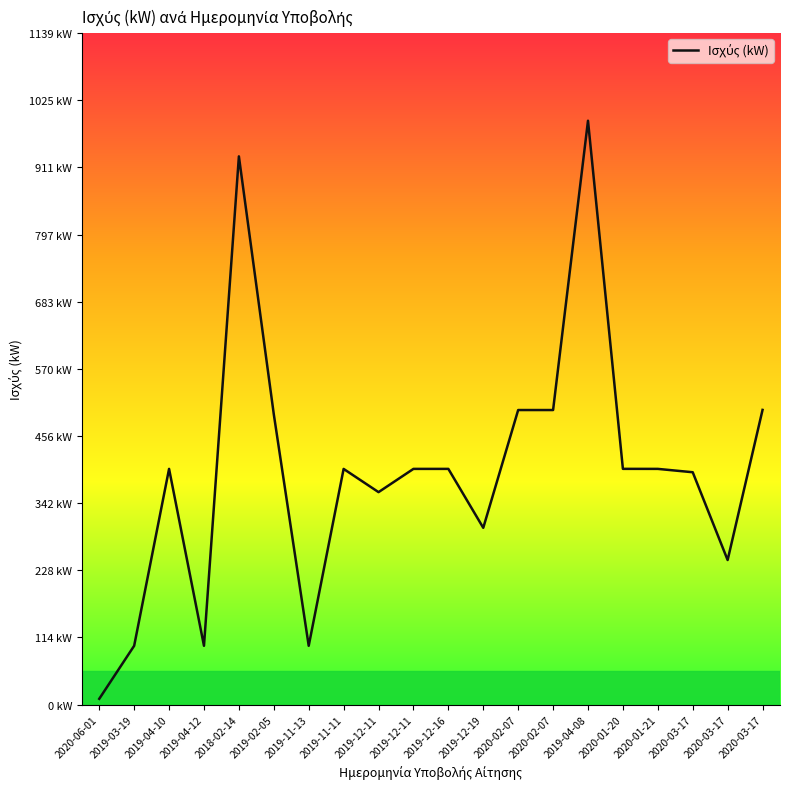

Is this an area chart (filled region under the line)?

No